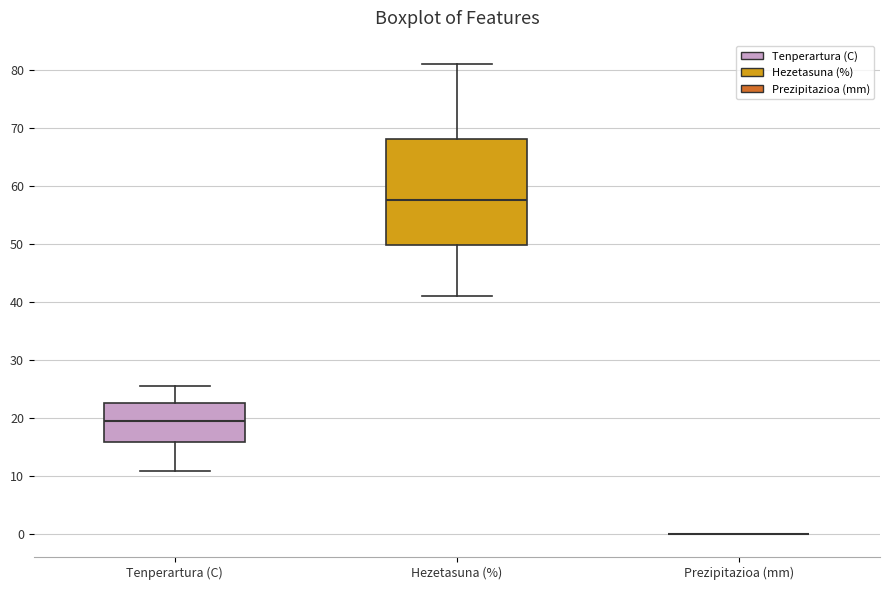

Which box is the tallest, from its lower edge to its upper edge?

Hezetasuna (%)